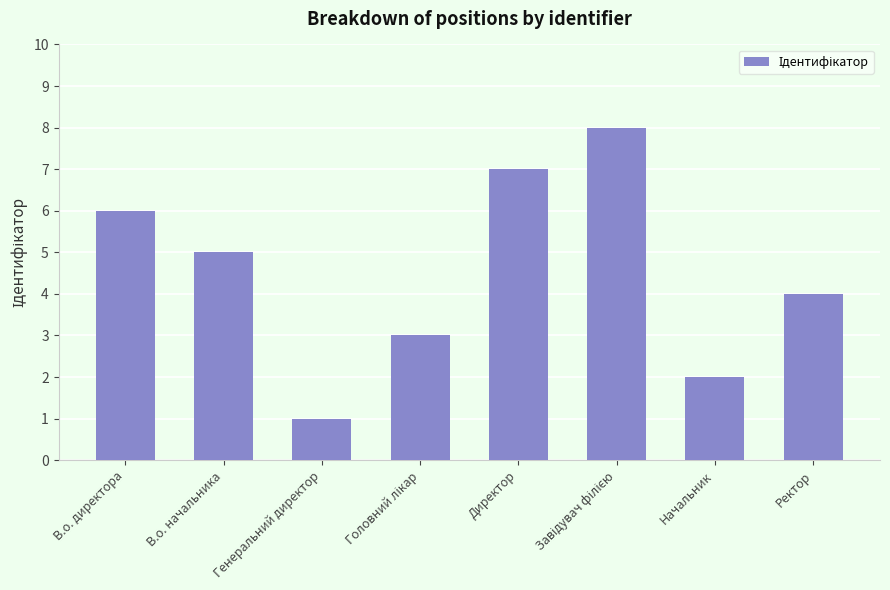

How many values are between 3 and 7?

5